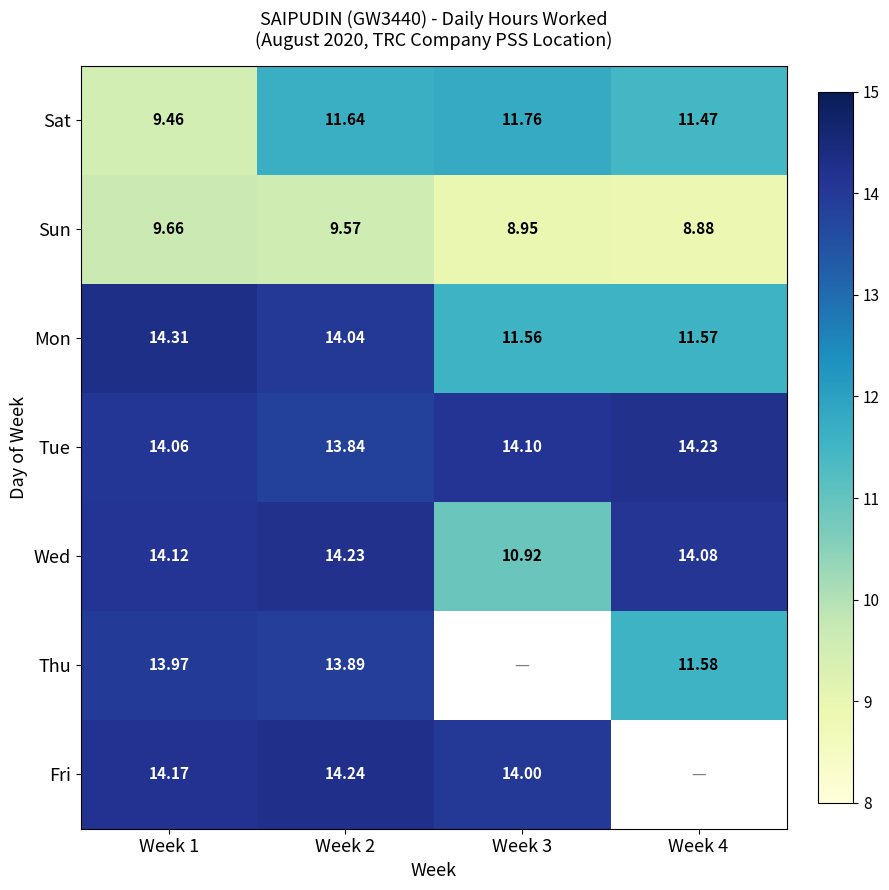

Is the value of Mon at Week 2 greater than the value of Fri at Week 1?

No